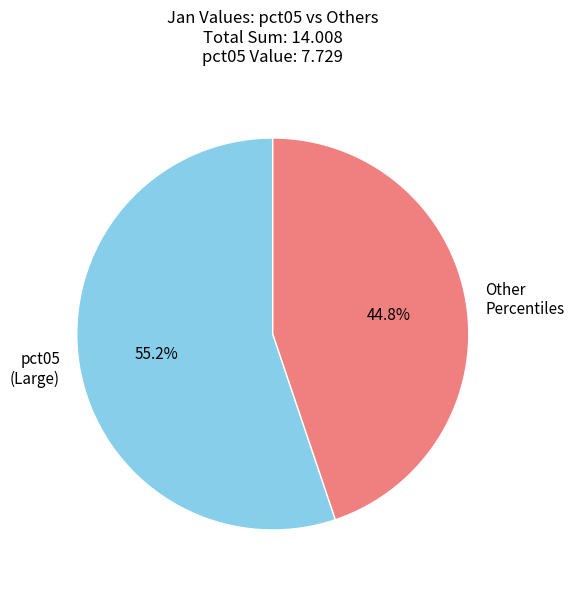

Which slice represents more than half of the pie?

pct05 (Large)